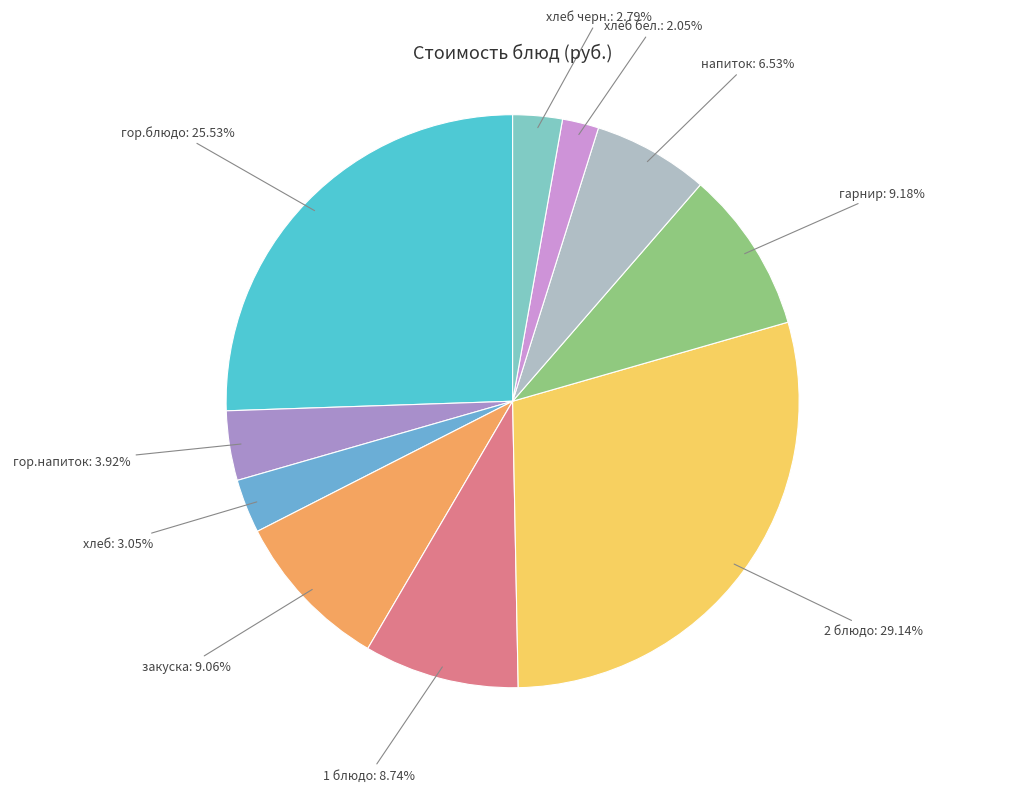

Rank the categories by value from lowest to highest.

хлеб бел., хлеб черн., хлеб, гор.напиток, напиток, 1 блюдо, закуска, гарнир, гор.блюдо, 2 блюдо